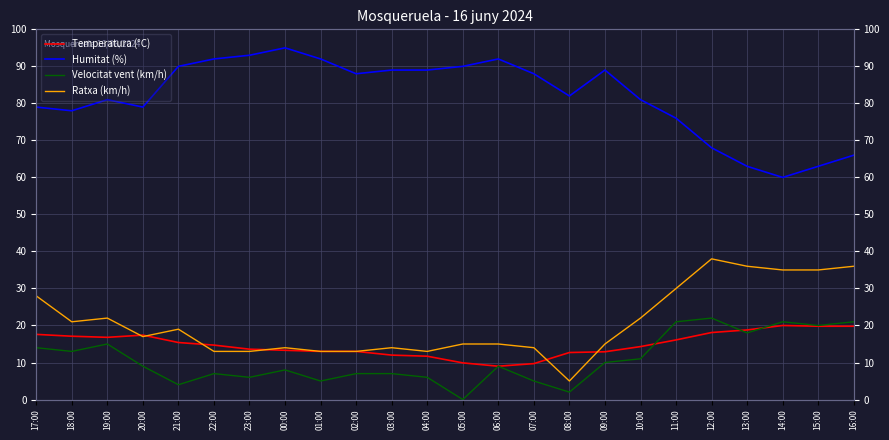

What value does the Velocitat vent (km/h) series have at 04:00?

6.0